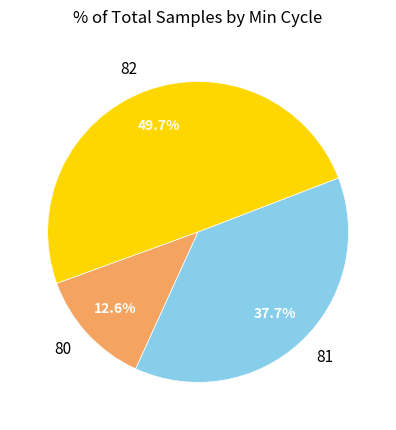

Between 82 and 80, which is larger?

82